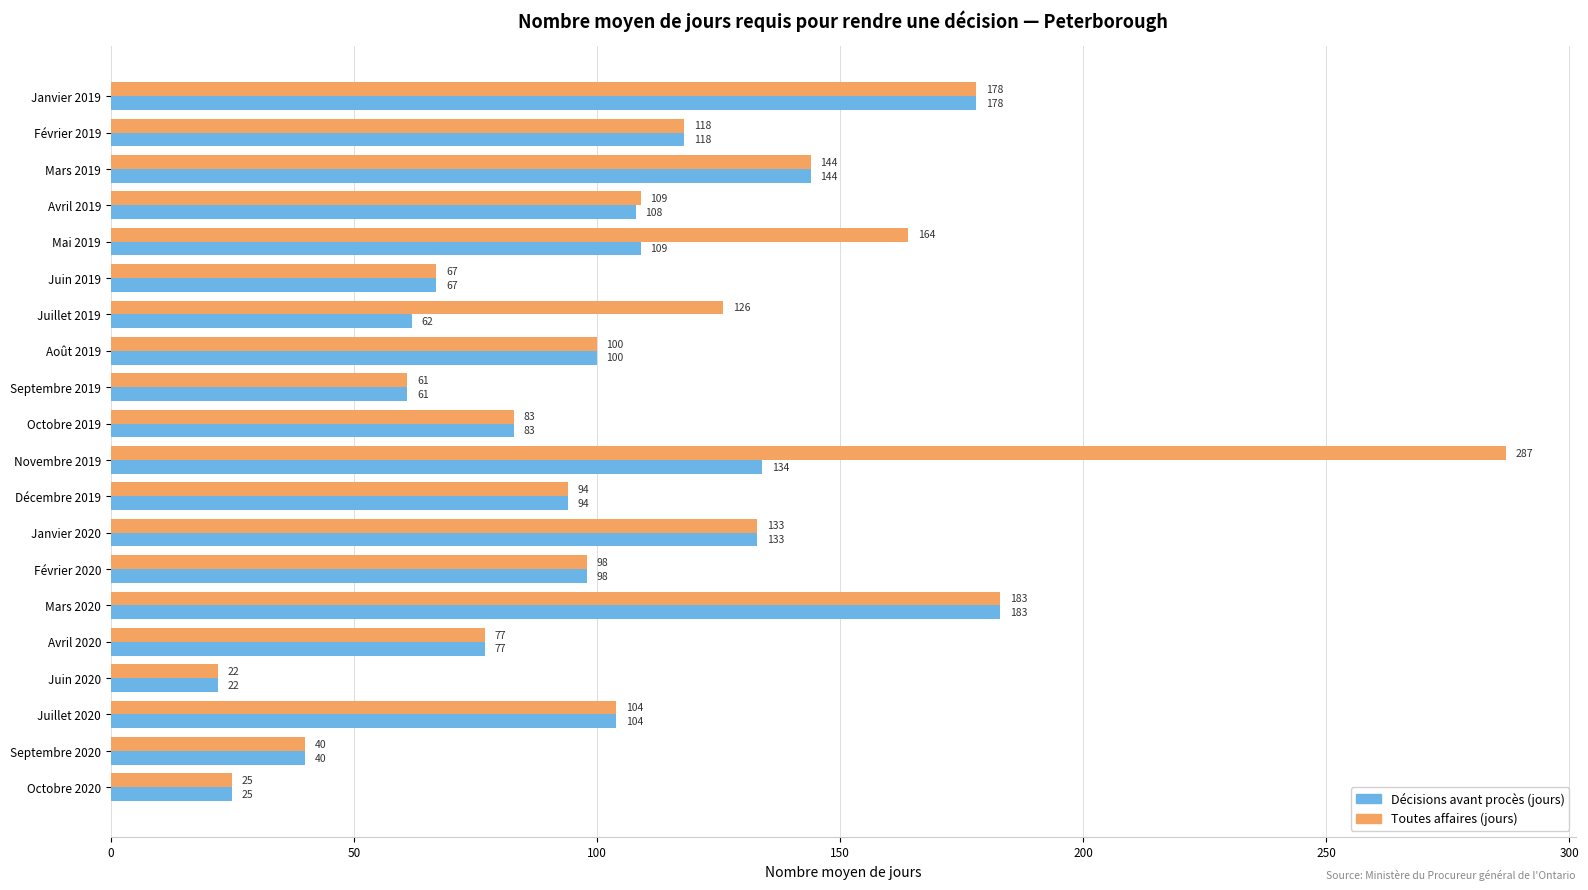

Which series has the largest total across all categories?

Toutes affaires (jours)